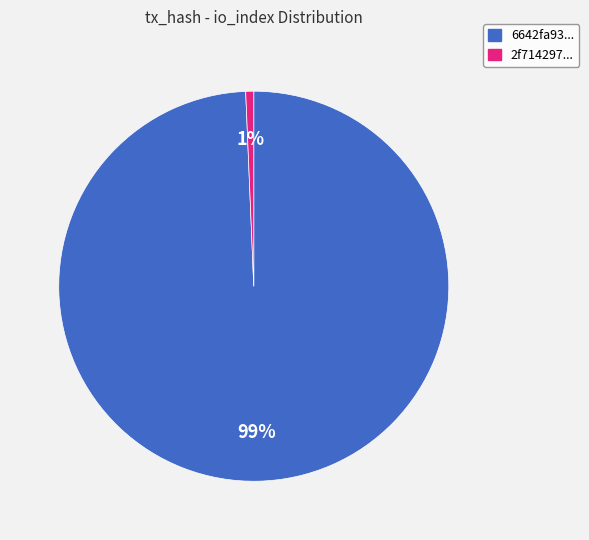

Is there any slice that represents more than half of the pie?

Yes